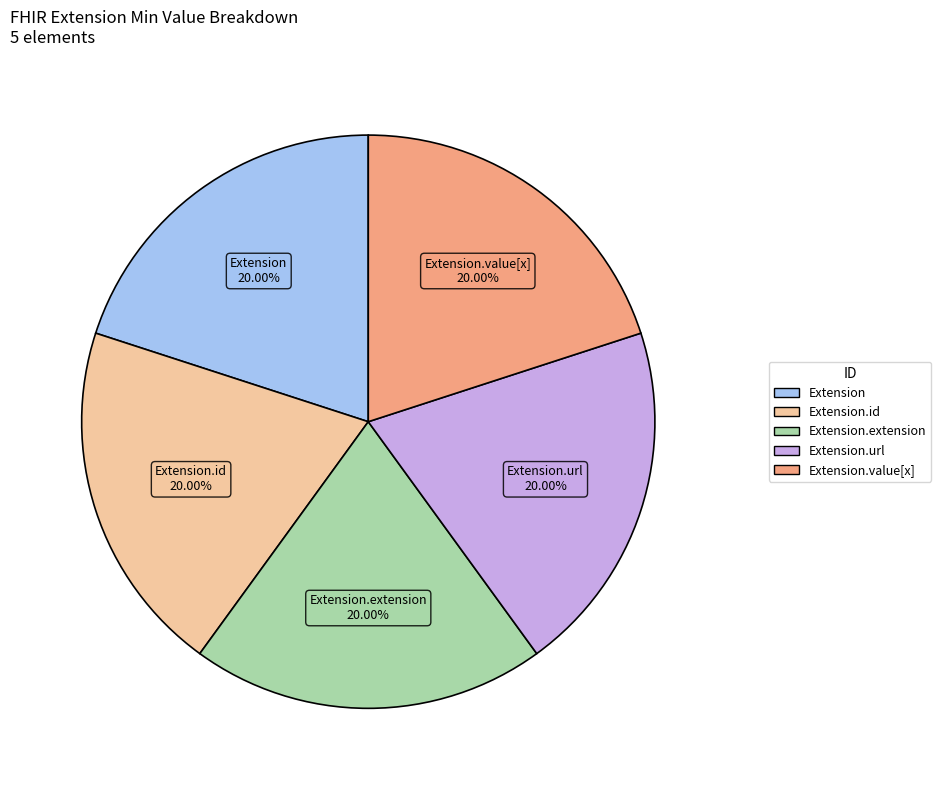

To the nearest percent, what is the average slice percentage?

20%